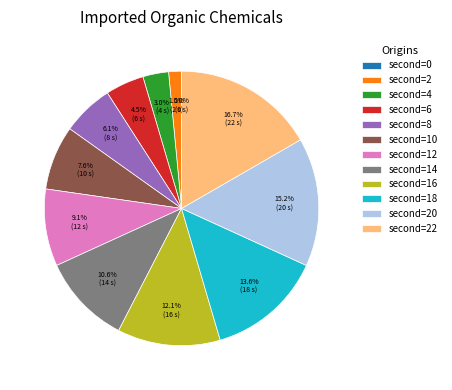

Which category has the smallest portion of the pie?

second=0